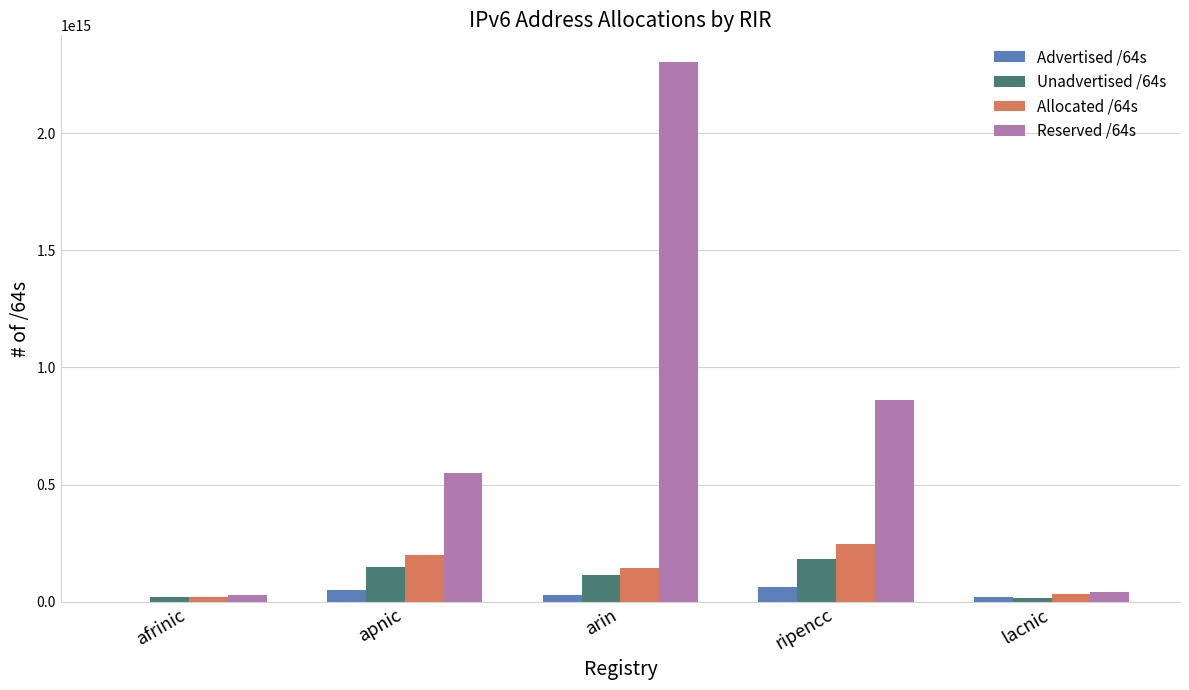

True or false: Unadvertised /64s has a value of 303542964861371 at ripencc.

False